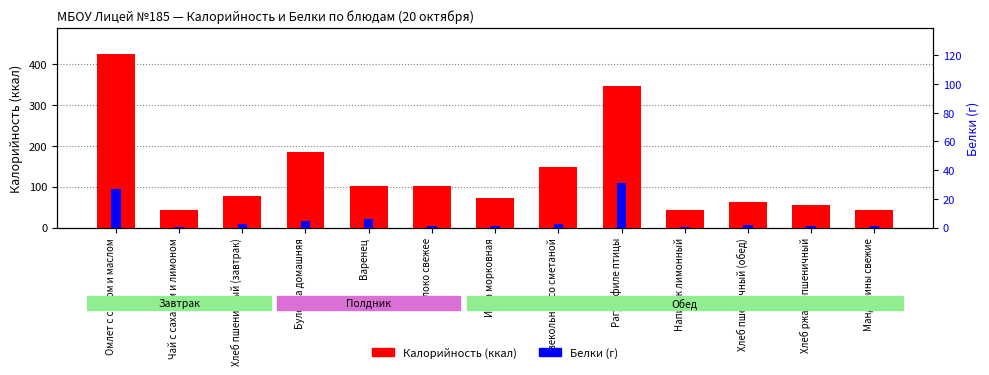

How many data points in Белки (г) are above 1?

9